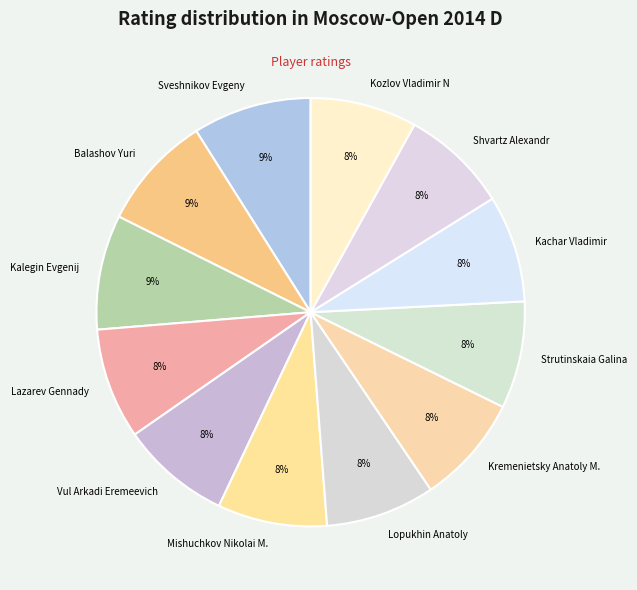

Is there a majority slice in this chart?

No